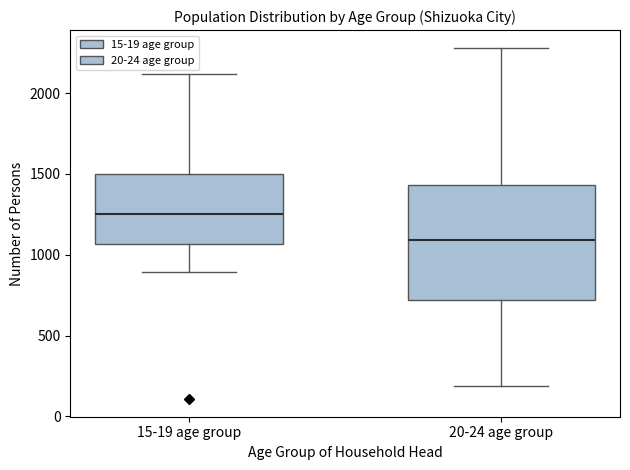

Reading left to right, read every box against the y-axis: the position of its median line, the range the box covers, and the ends of its whiskers. The values are not printed on the chart, so give them approximately, as read against the axis.

15-19 age group: median 1250, box 1050 to 1500, whiskers 900 to 2100
20-24 age group: median 1100, box 700 to 1450, whiskers 200 to 2300